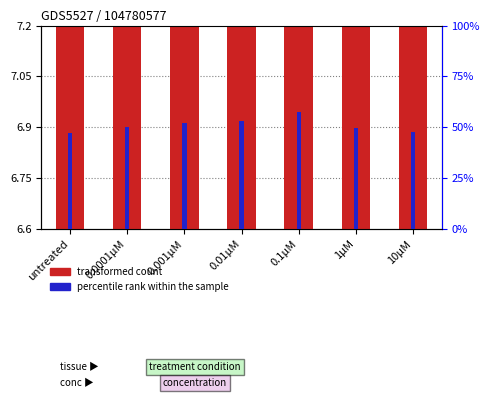

How many groups of bars are there?

7